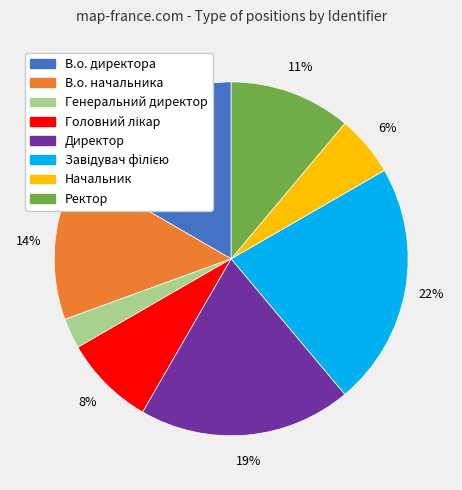

How many segments does this pie chart have?

8